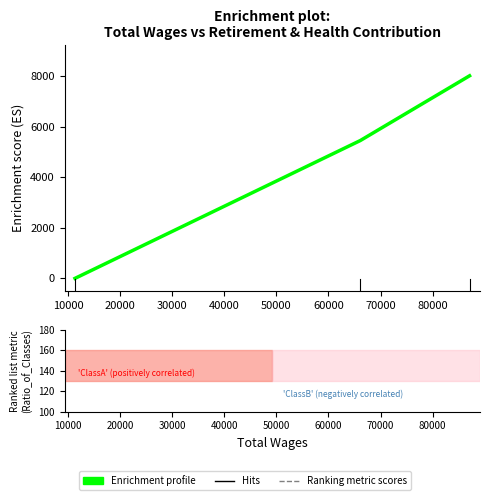

What is the difference between the values at 0 and 20000?

8016